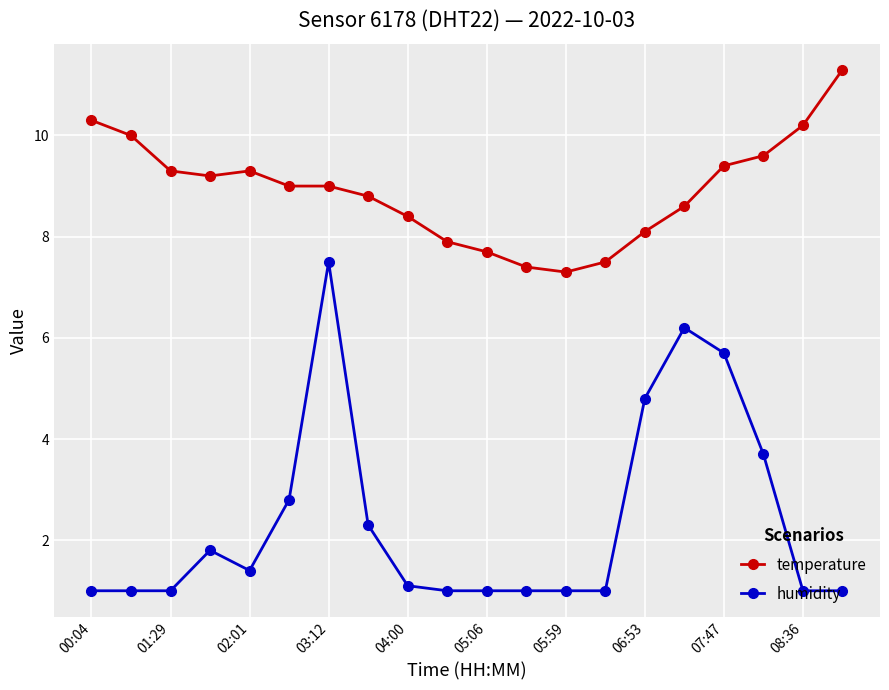

Is this an area chart (filled region under the line)?

No